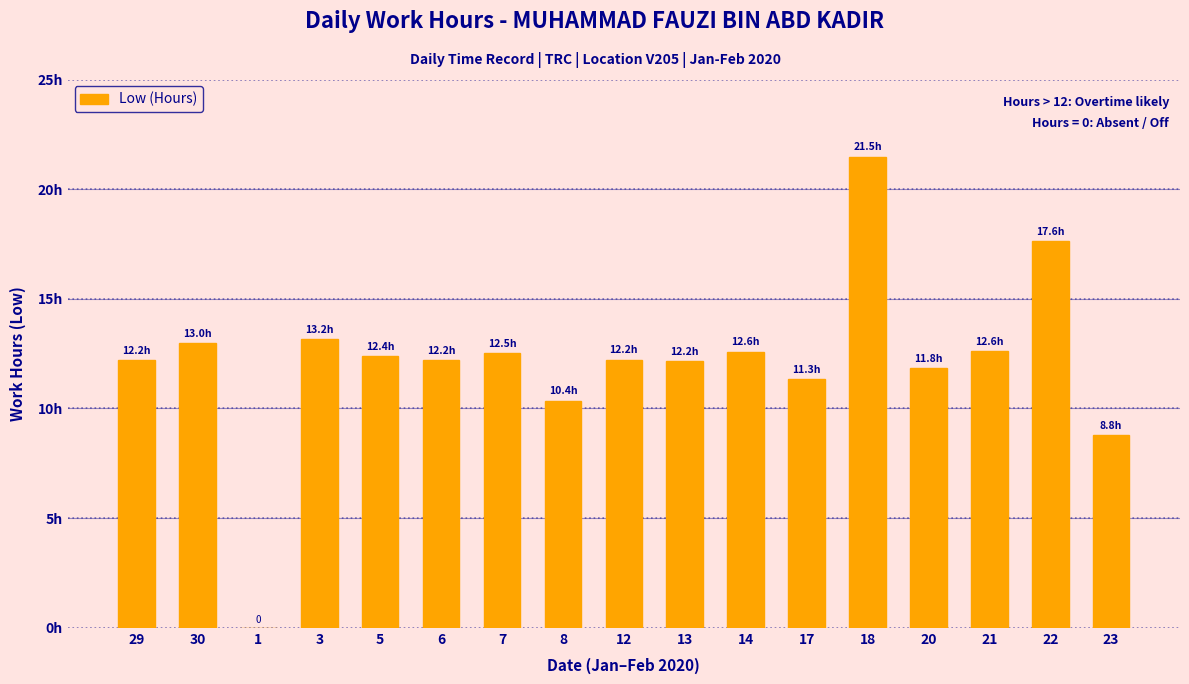

Are the bars horizontal?

No